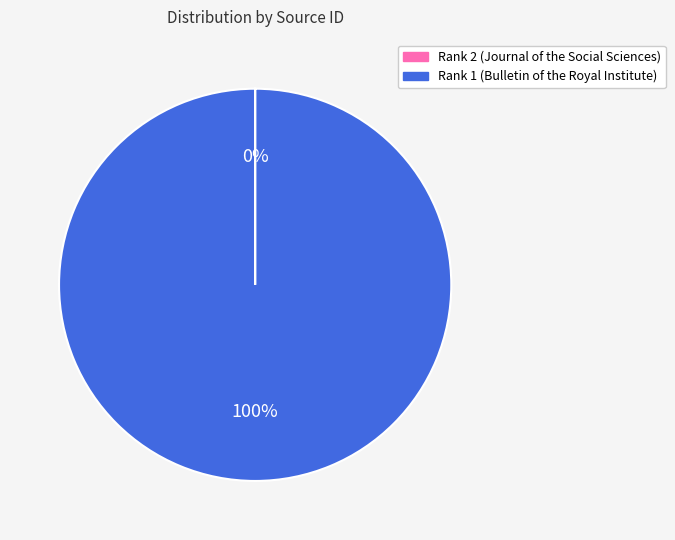

What is the majority slice?

Rank 1 (Bulletin of the Royal Institute)